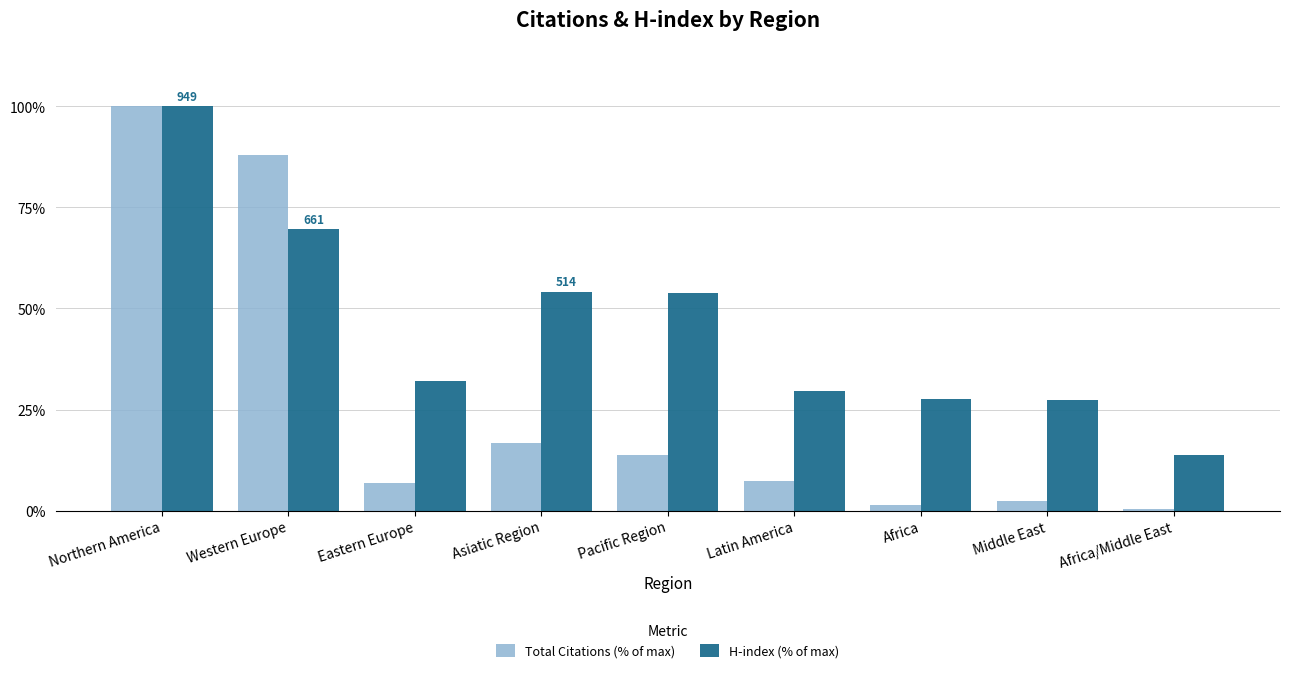

What is the sum of all Total Citations (% of max) values?

237.0